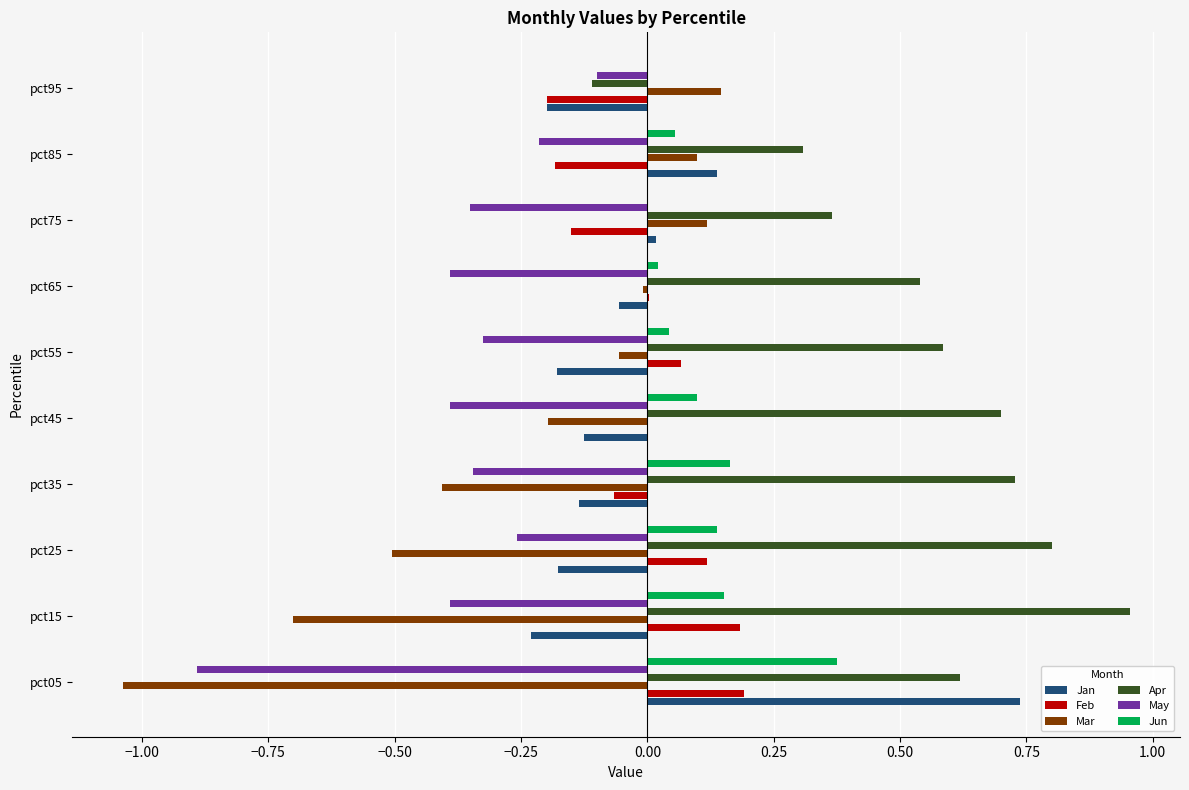

Is the value of Jun at pct75 greater than the value of Mar at pct25?

Yes